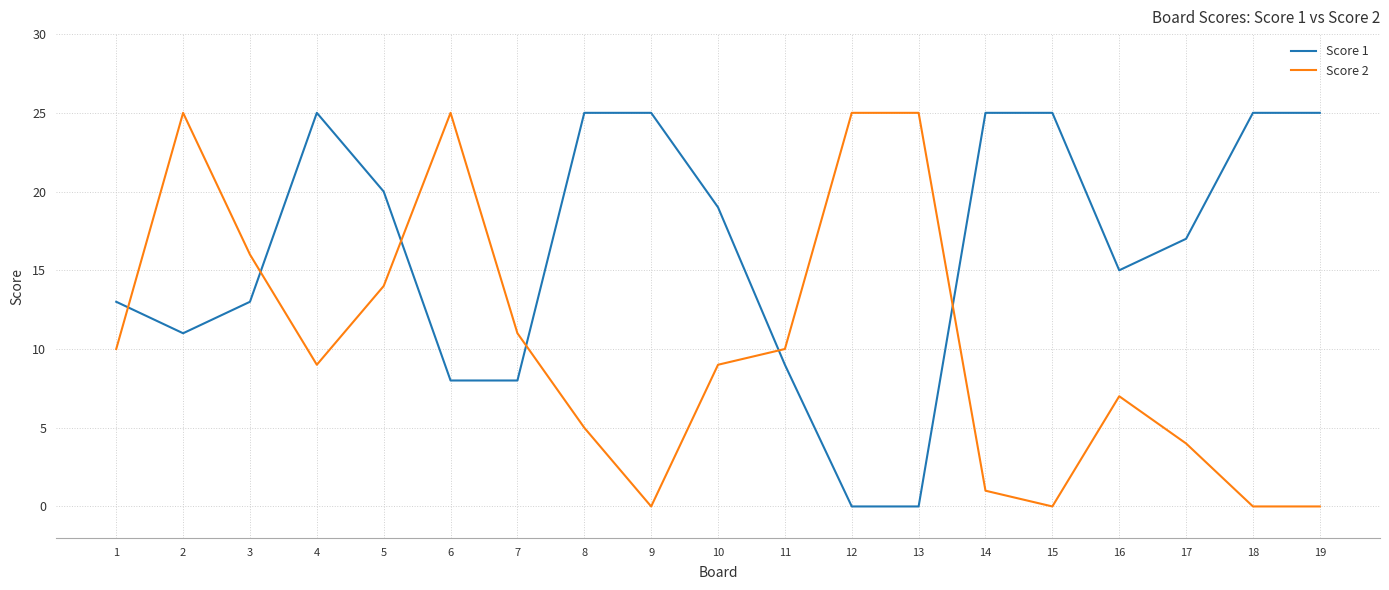

At which category does Score 1 reach its first local peak?

4